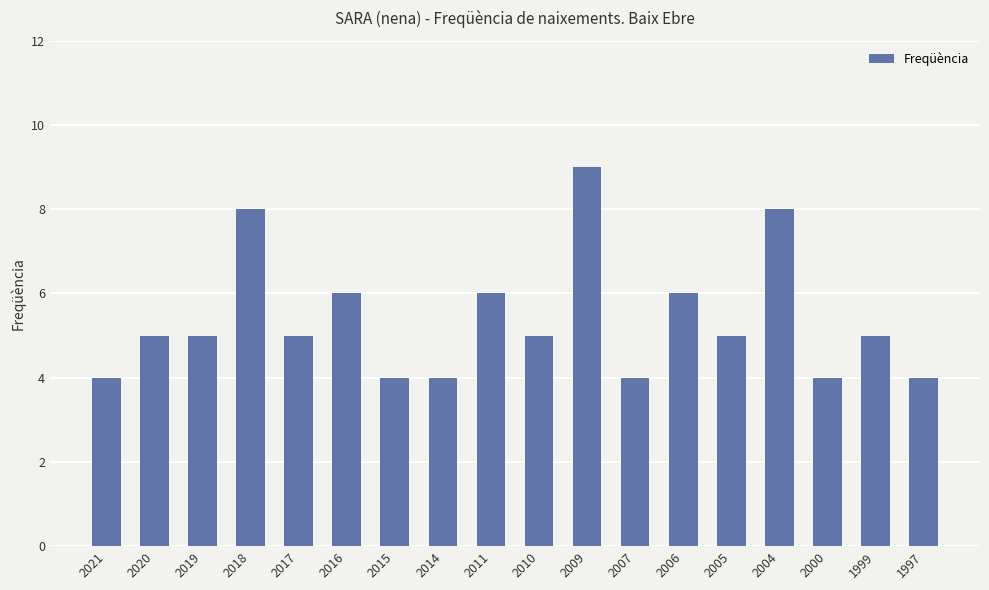

Are the bars horizontal?

No